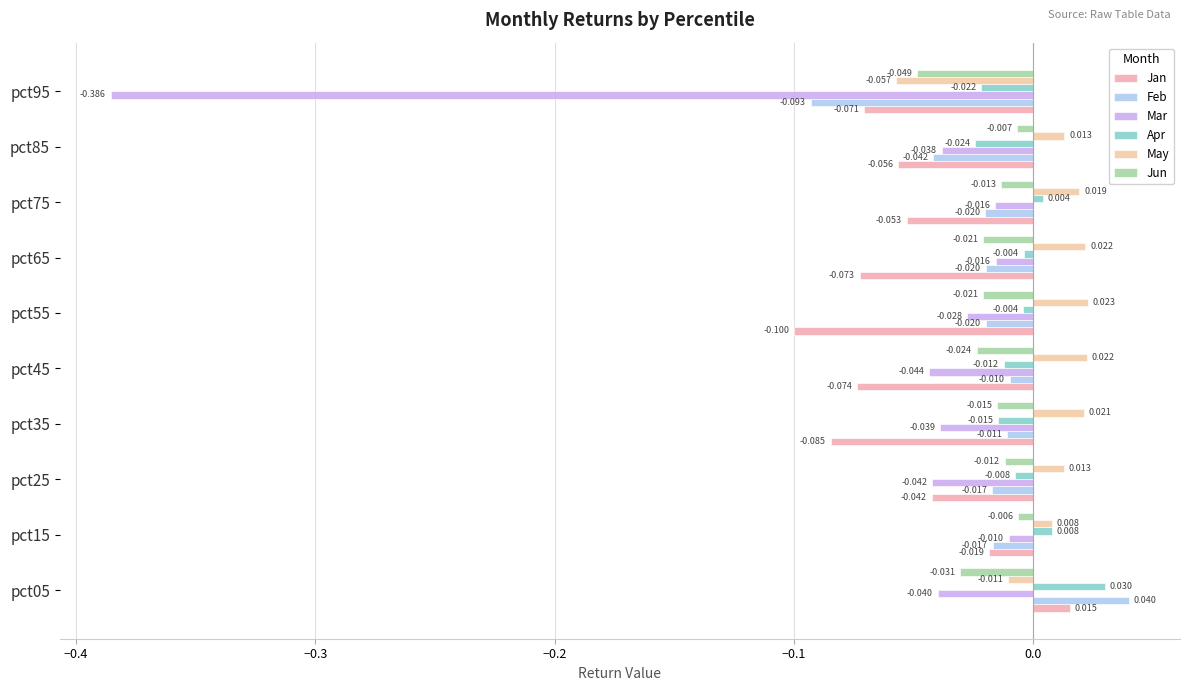

What is the label of the 5th bar from the left?

−0.1